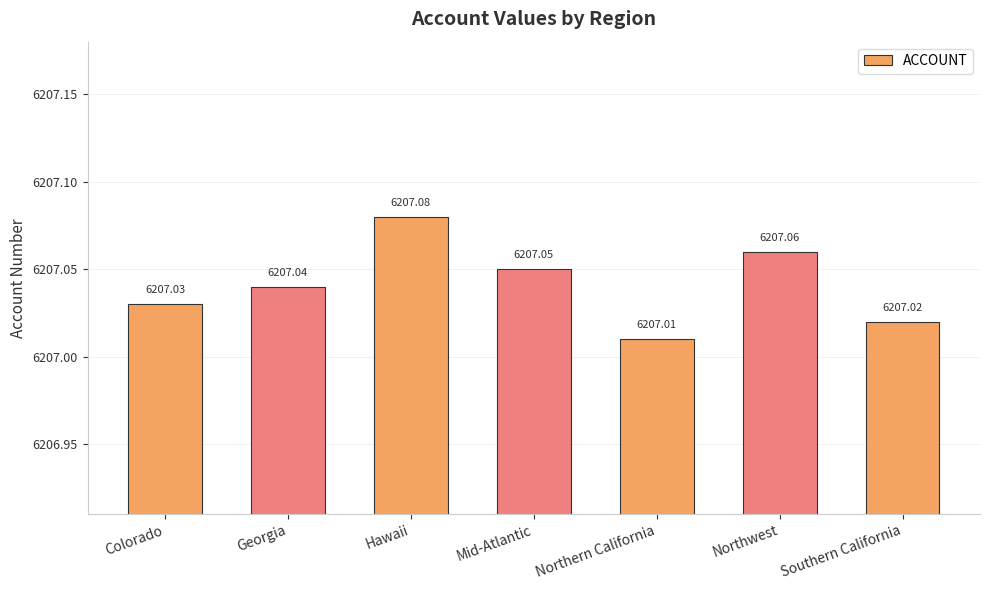

Reading left to right, transcribe all the data shown in this chart.

6207.0	6207.0	6207.1	6207.1	6207.0	6207.1	6207.0